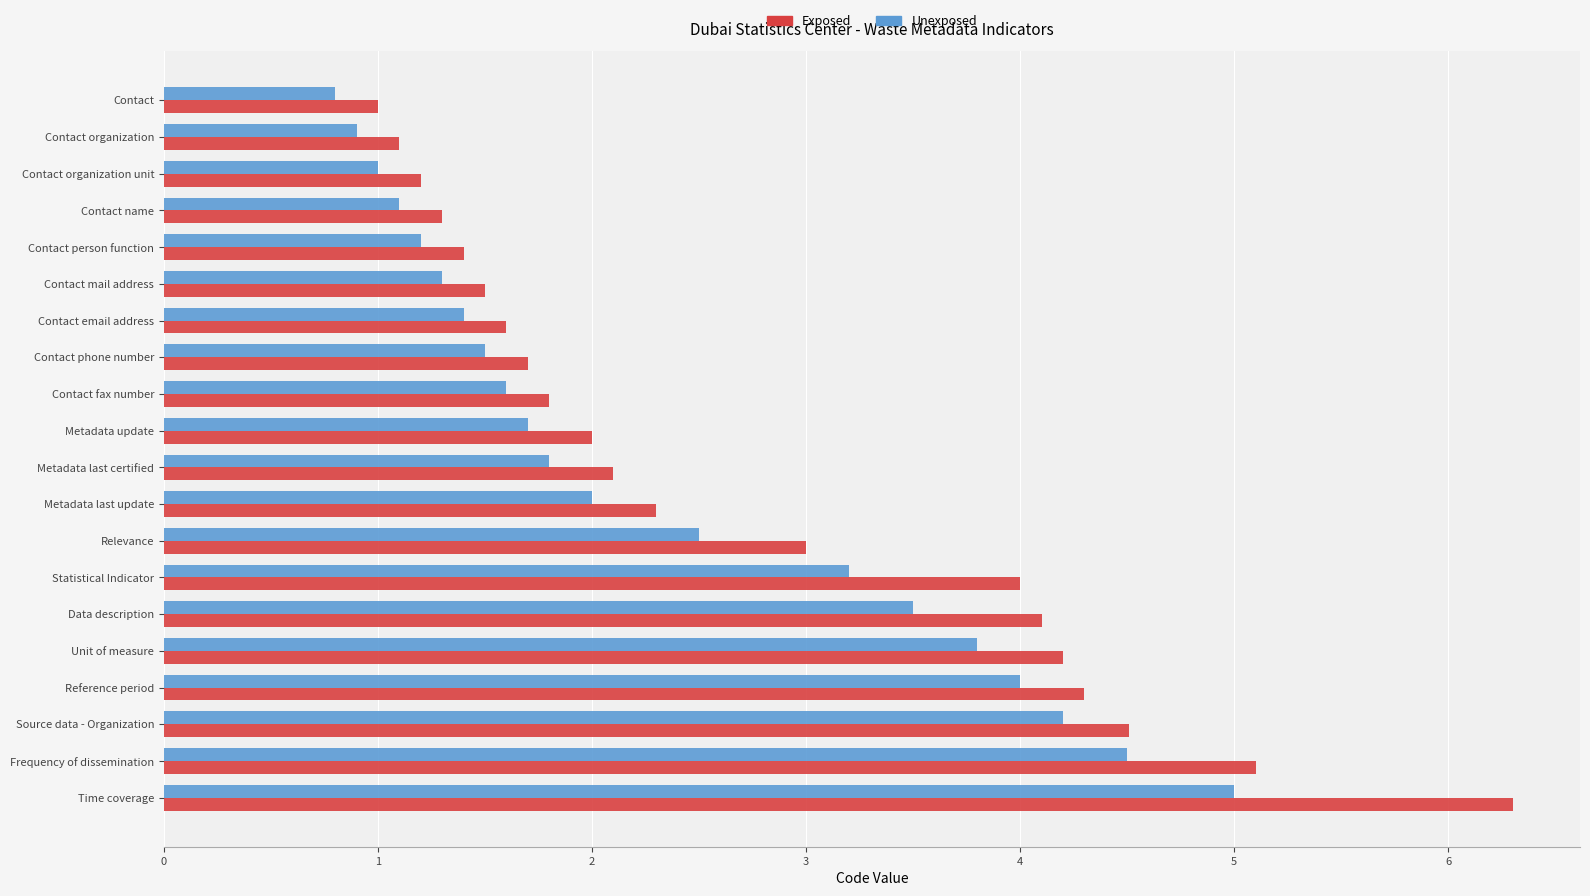

Which series changed the most between Contact and Reference period?

Exposed